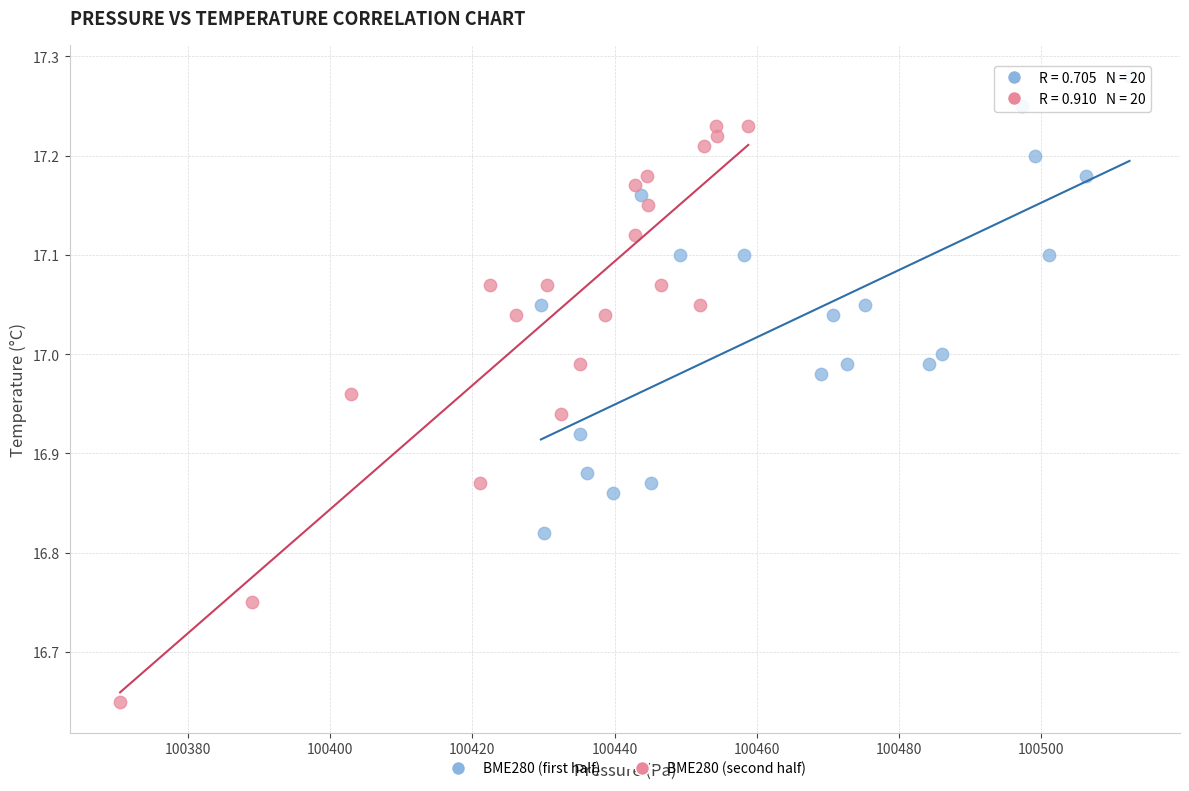

Which series contains the lowest Y value?

BME280 (second half)